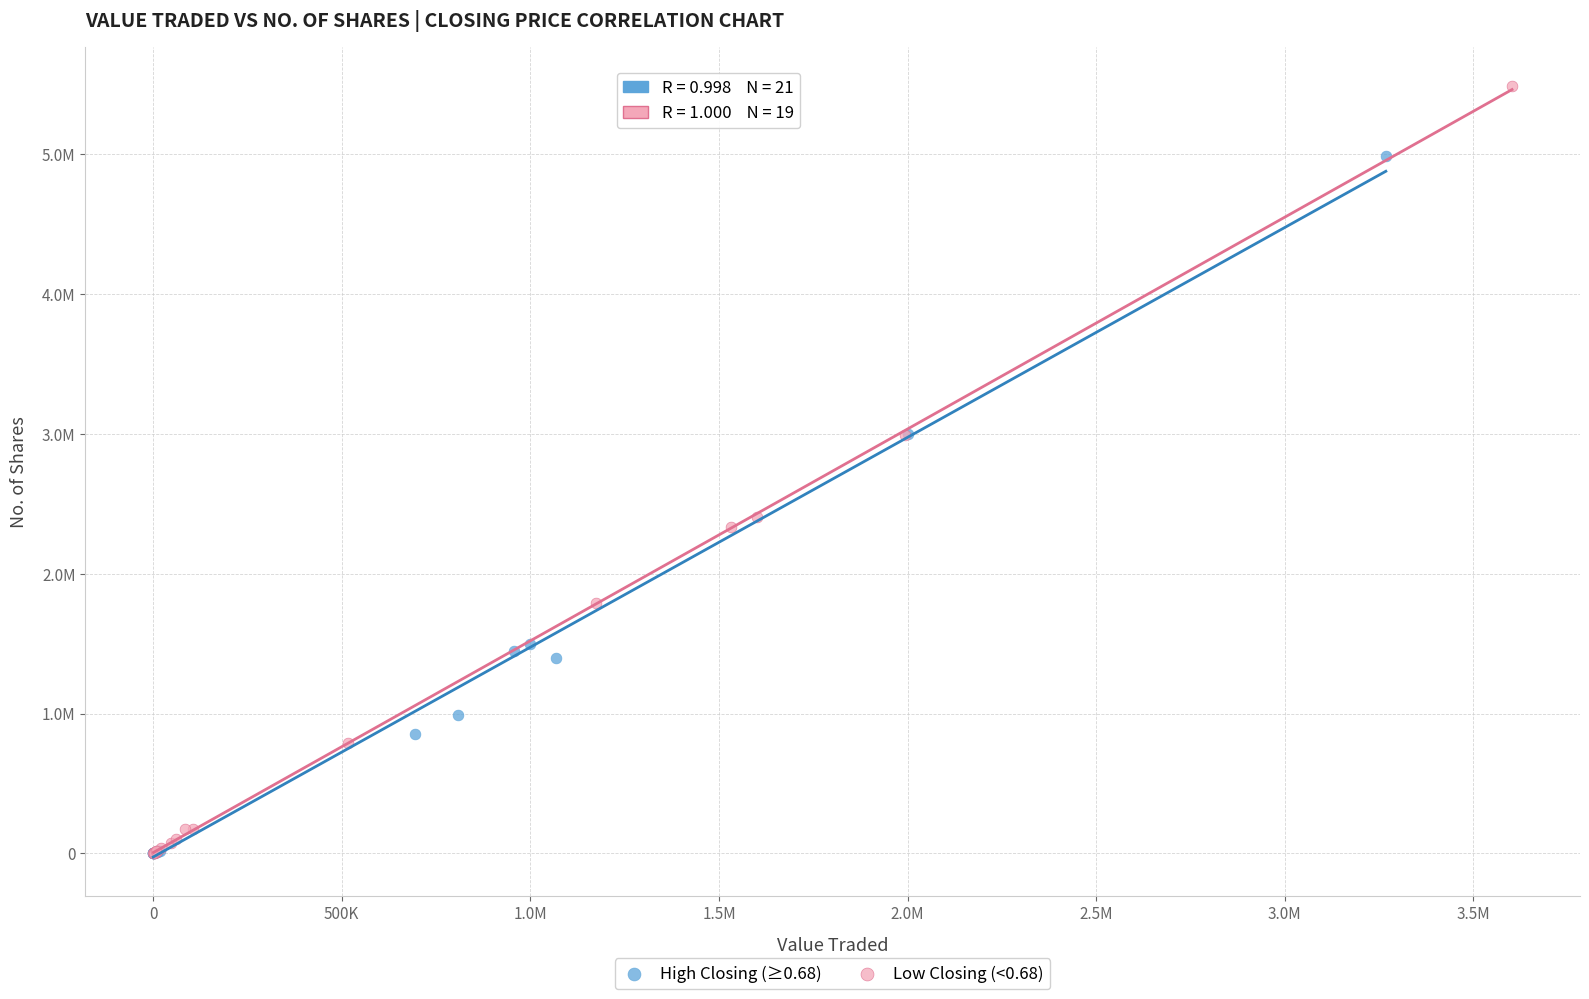

Which series has the widest spread of Y values?

Low Closing (<0.68)